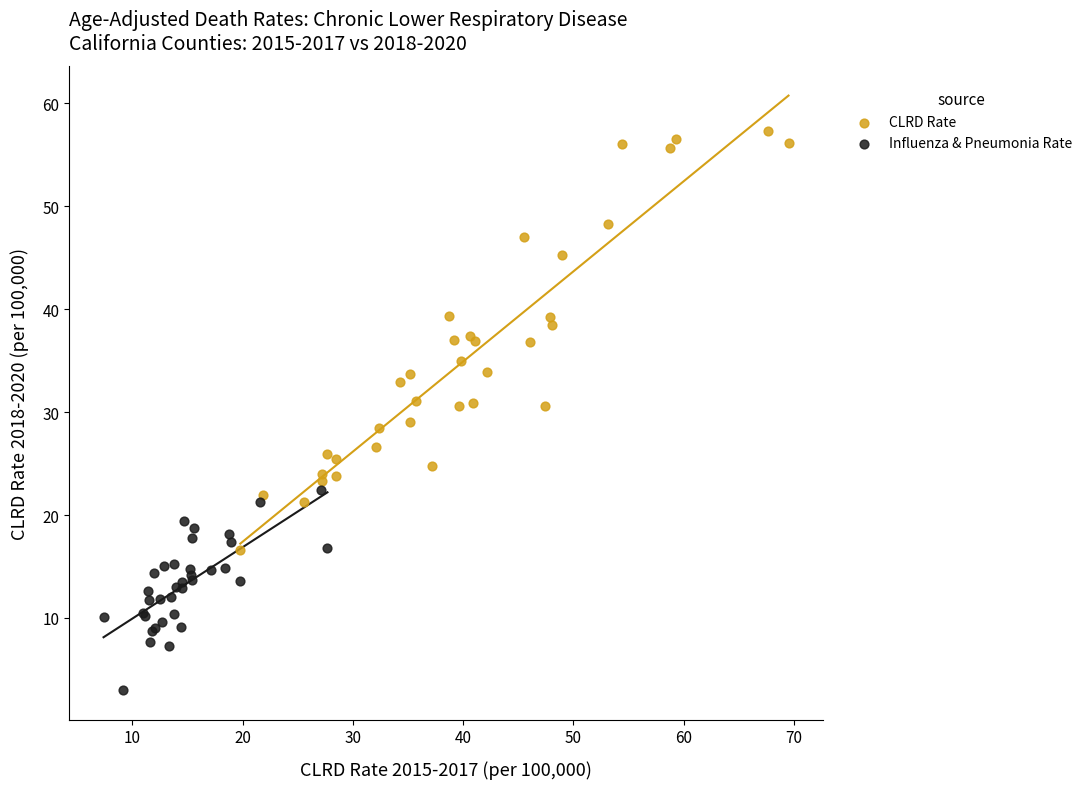

Which series reaches the minimum Y coordinate?

Influenza & Pneumonia Rate